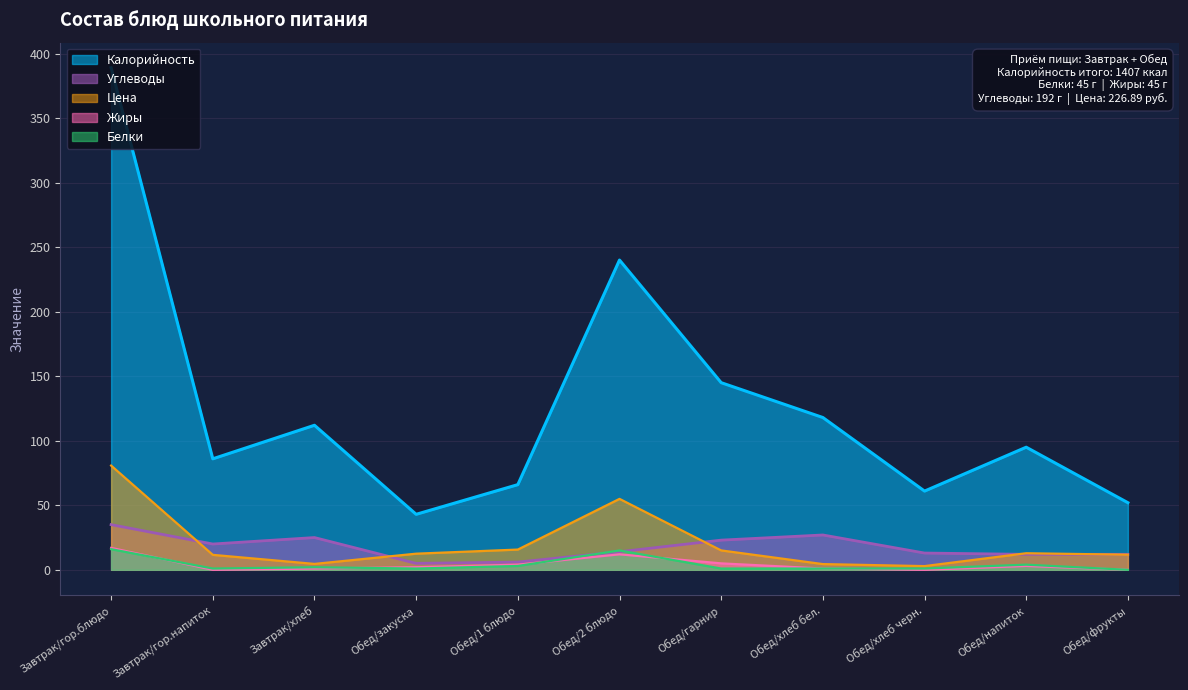

Reading right to left, list all the values displayed in this chart.

Калорийность: 52.0	95.0	61.0	118.0	145.0	240.0	66.0	43.0	112.0	86.0	389.0
Белки: 0.0	4.0	1.0	1.0	1.0	15.0	3.0	1.0	2.0	1.0	16.0
Жиры: 0.0	3.0	0.0	1.0	5.0	12.0	4.0	2.0	1.0	0.0	17.0
Углеводы: 12.0	12.0	13.0	27.0	23.0	14.0	6.0	5.0	25.0	20.0	35.0
Цена: 11.7	12.8	2.9	4.4	15.0	55.0	15.7	12.5	4.6	11.6	80.8